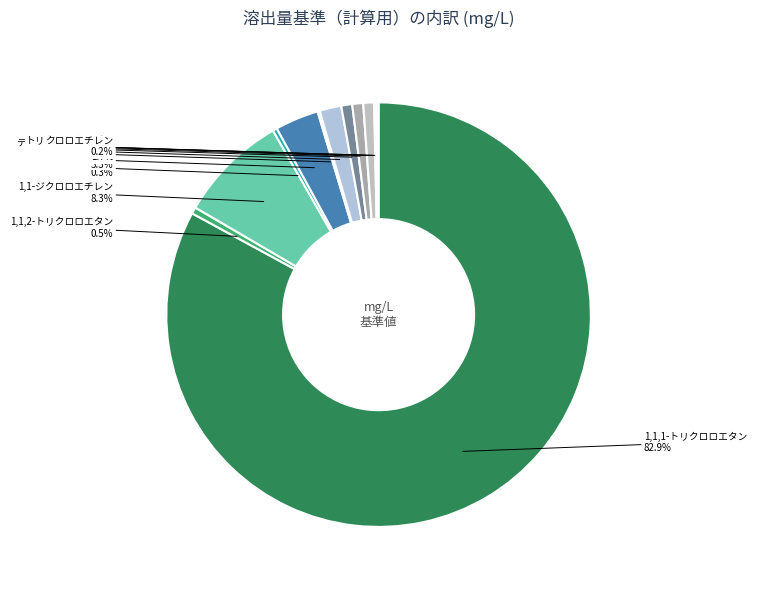

What is the change in value from 1,1-ジクロロエチレン to ベンゼン?

-0.1